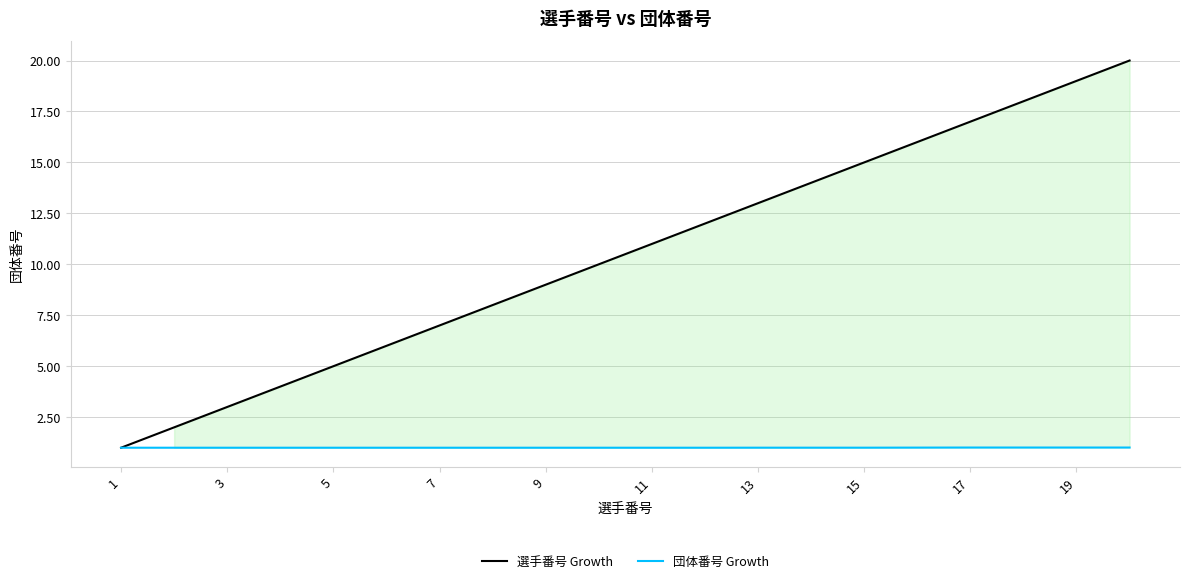

What is the lowest value of the 団体番号 Growth series?

1.0